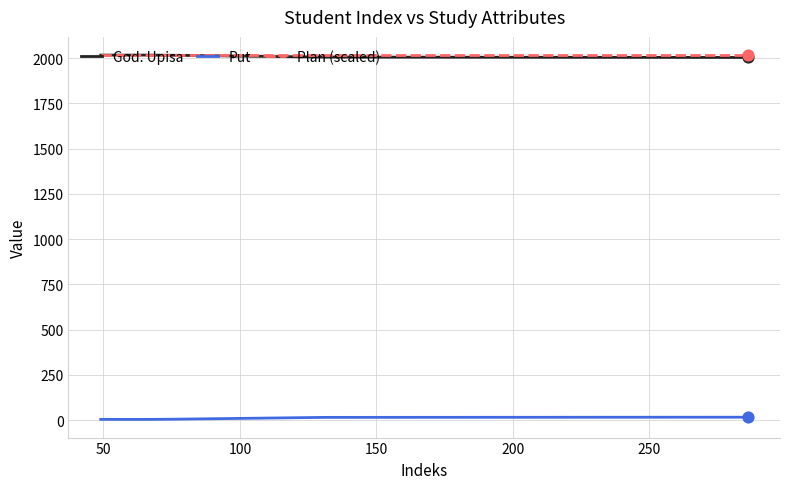

True or false: Put and God. Upisa intersect in this chart.

False